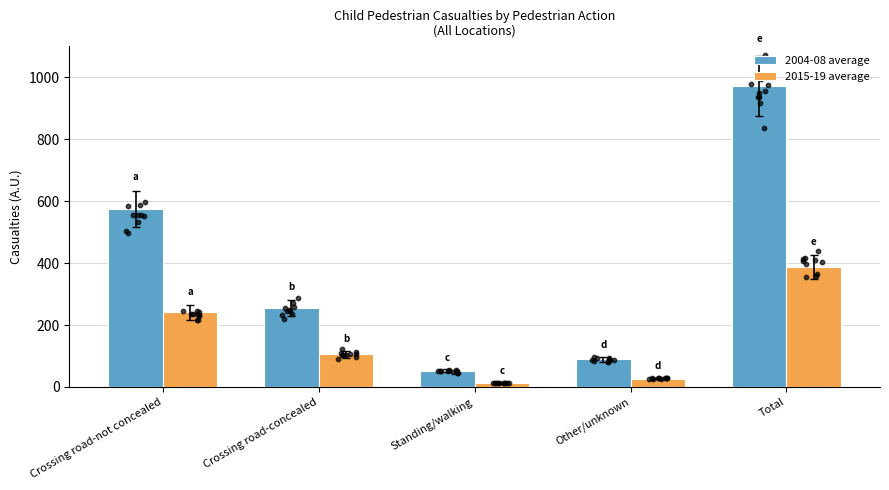

At which category is the sum across all series the highest?

Total